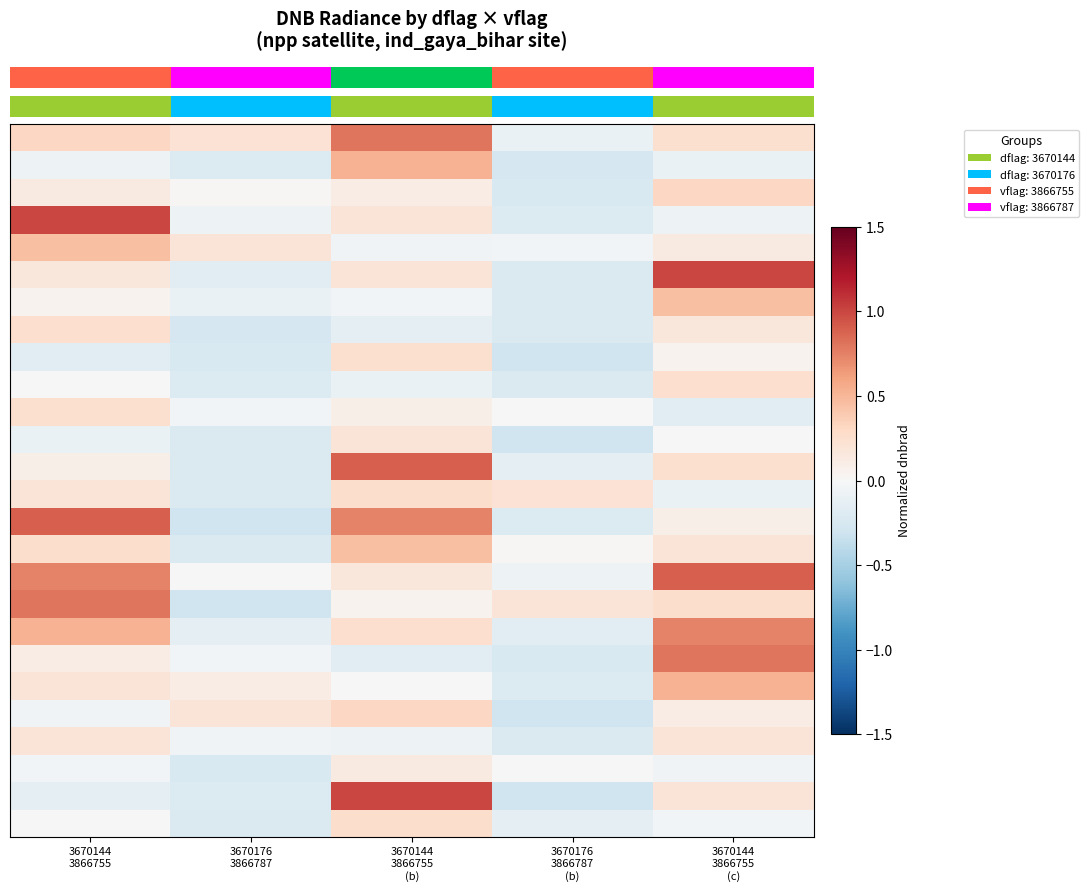

What is the spread (max minus min) of values at 3670144
3866755?

1.2